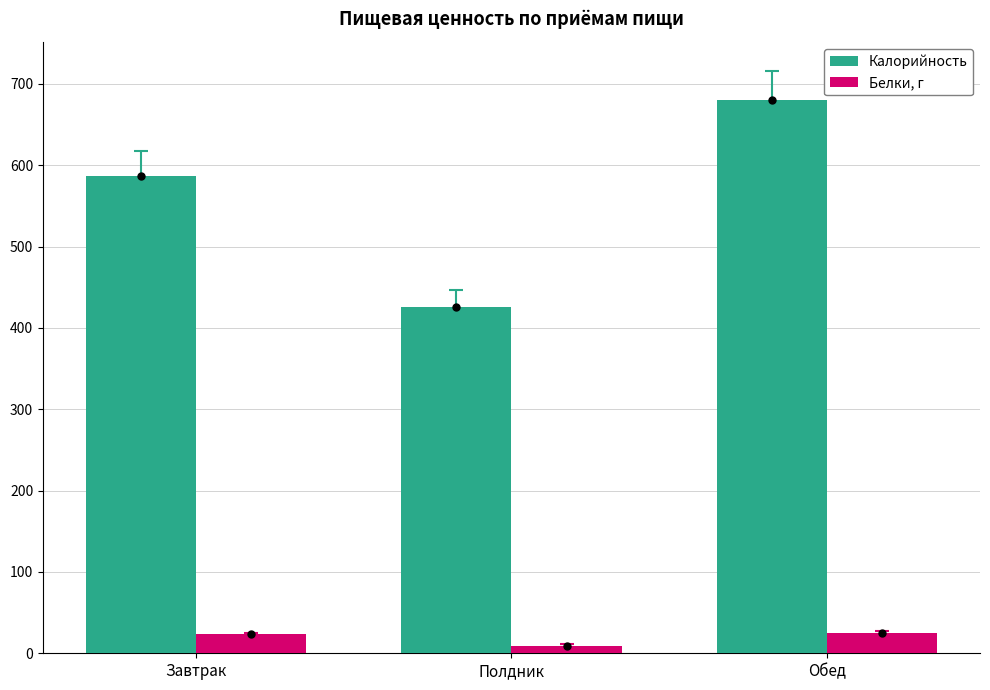

What position from the right is Обед?

1